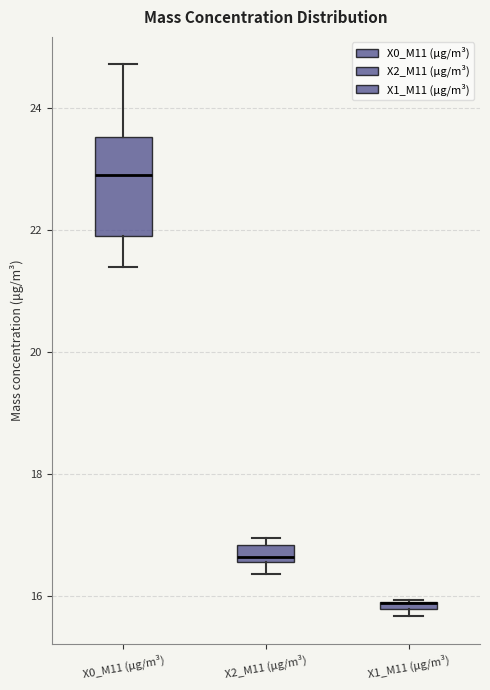

Comparing the boxes themselves (not the whiskers), which one is the tallest?

X0_M11 (μg/m³)